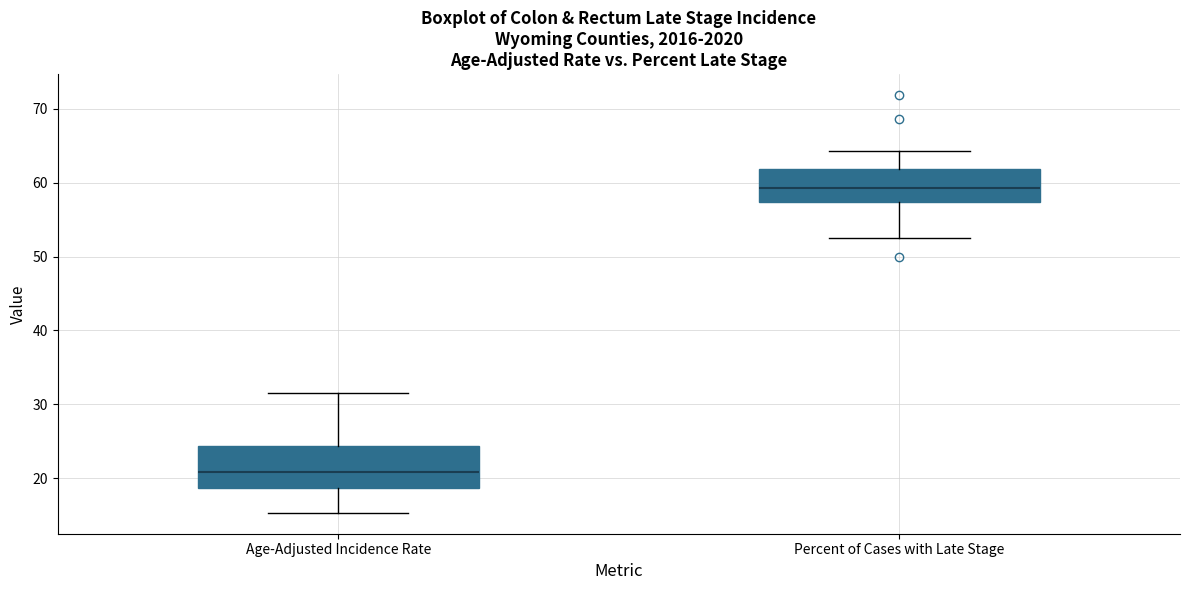

Which box has the highest median line?

Percent of Cases with Late Stage